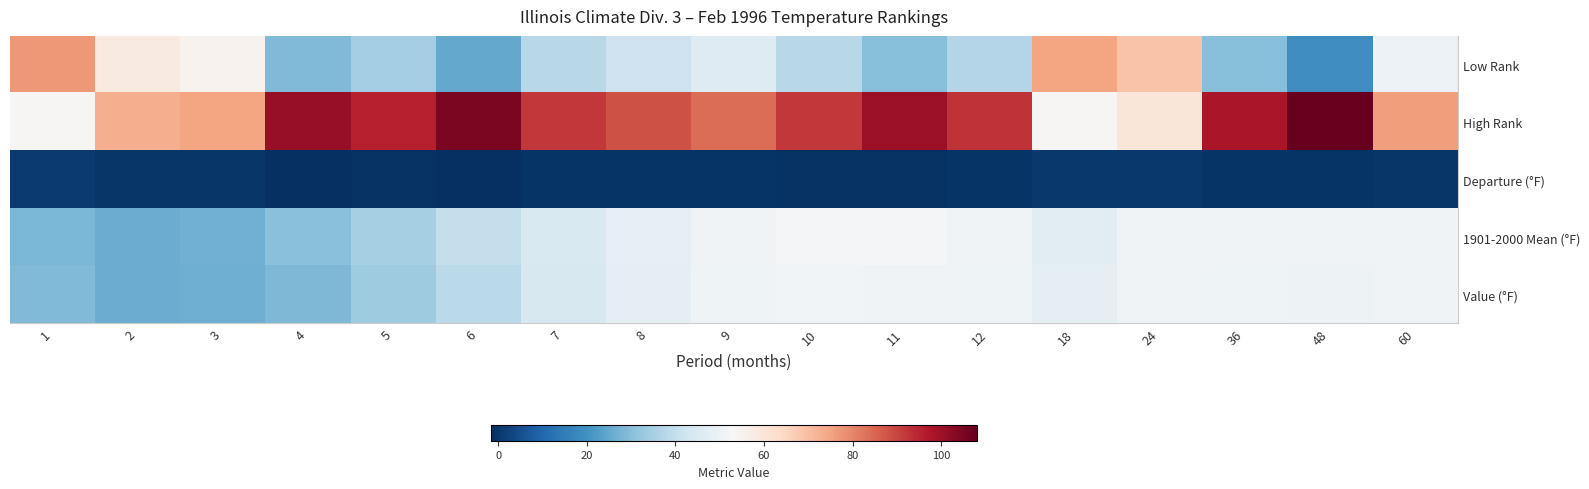

Between 4 and 5, which series saw the biggest shift?

Value (°F)